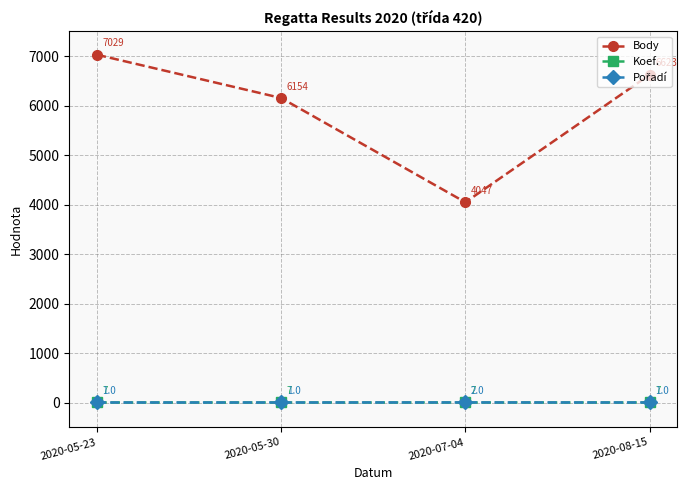

Does the chart display data point markers on the line(s)?

Yes